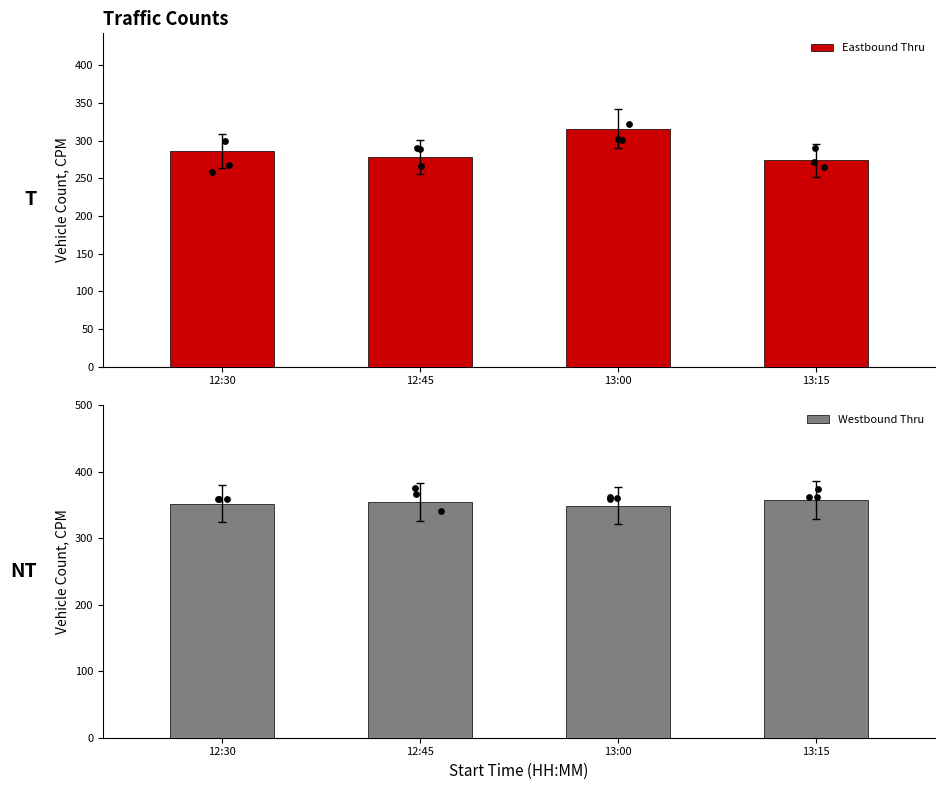

Which series reaches the minimum Y coordinate?

Eastbound Thru